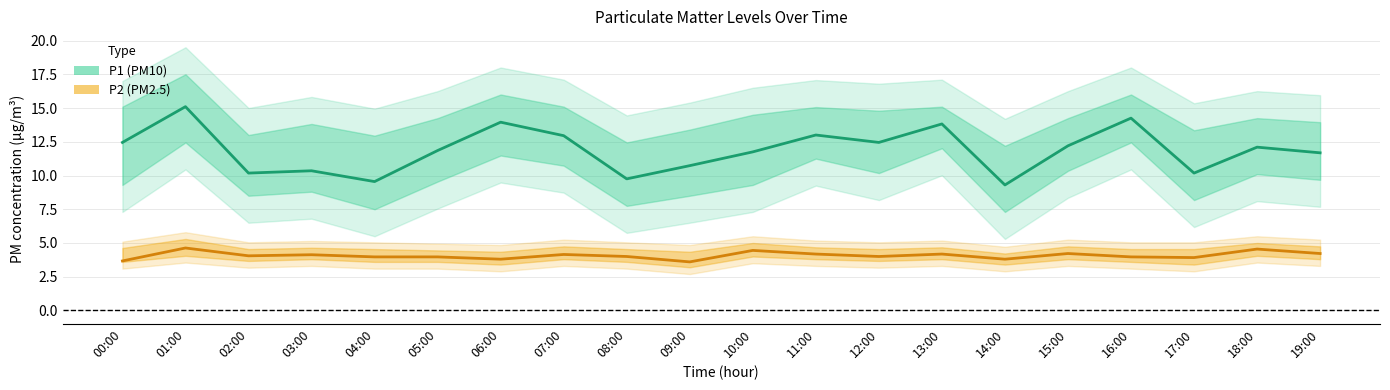

What is the difference between the P1 values at 18:00 and 11:00?

0.9